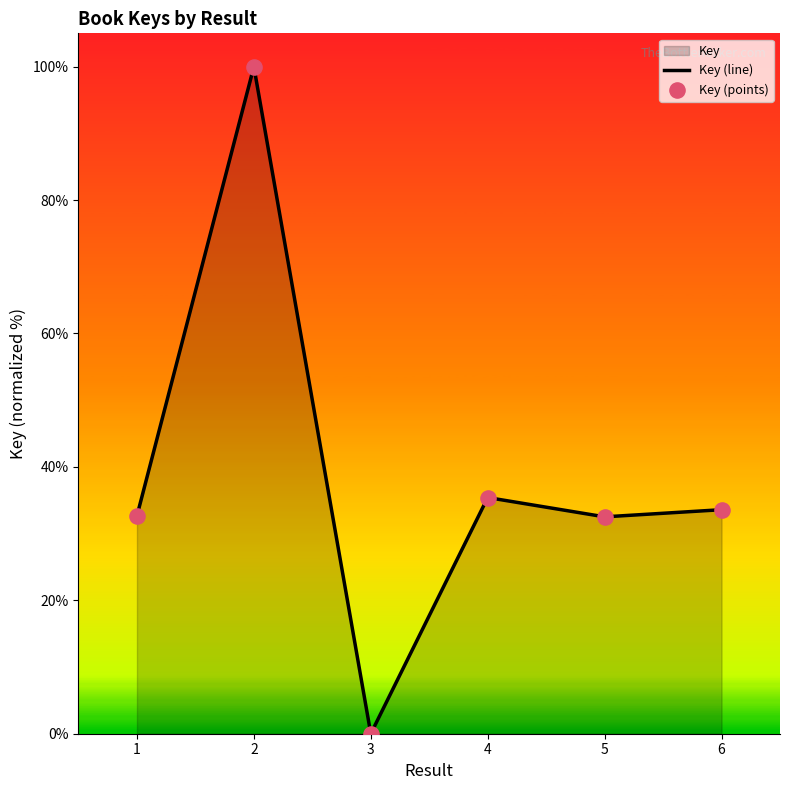

Which series has the largest total across all categories?

Key (line)